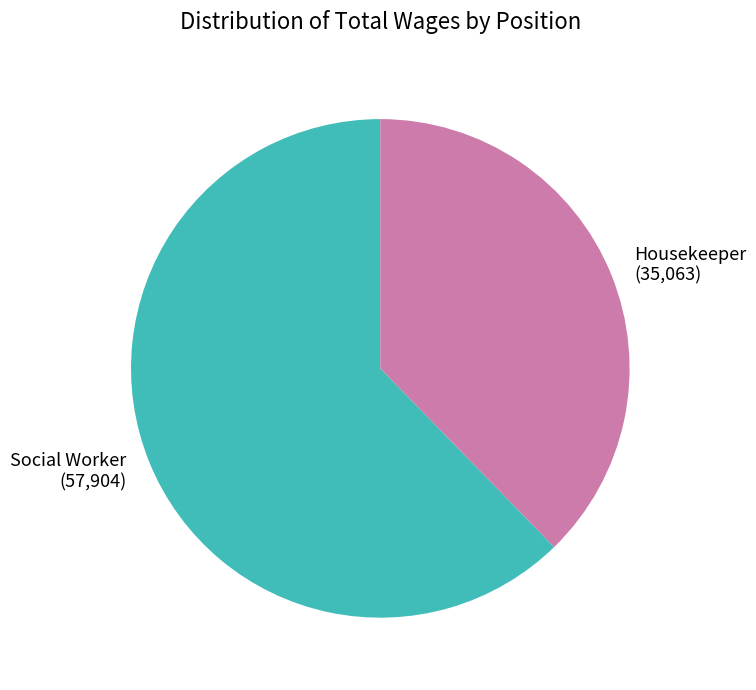

What is the ratio of the value at Social Worker to the value at Housekeeper?

1.7